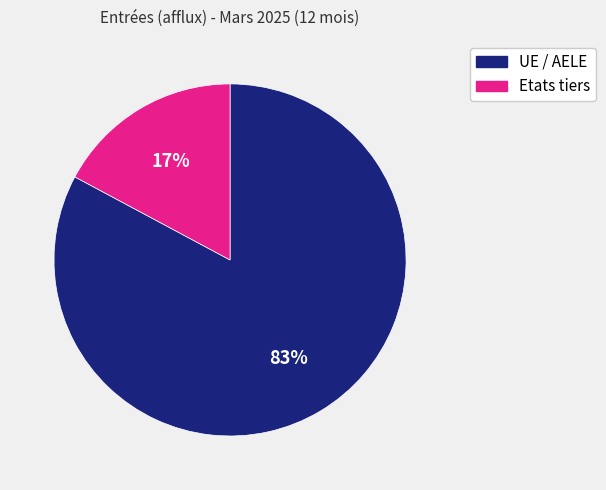

To the nearest percent, what portion does Etats tiers represent?

17%